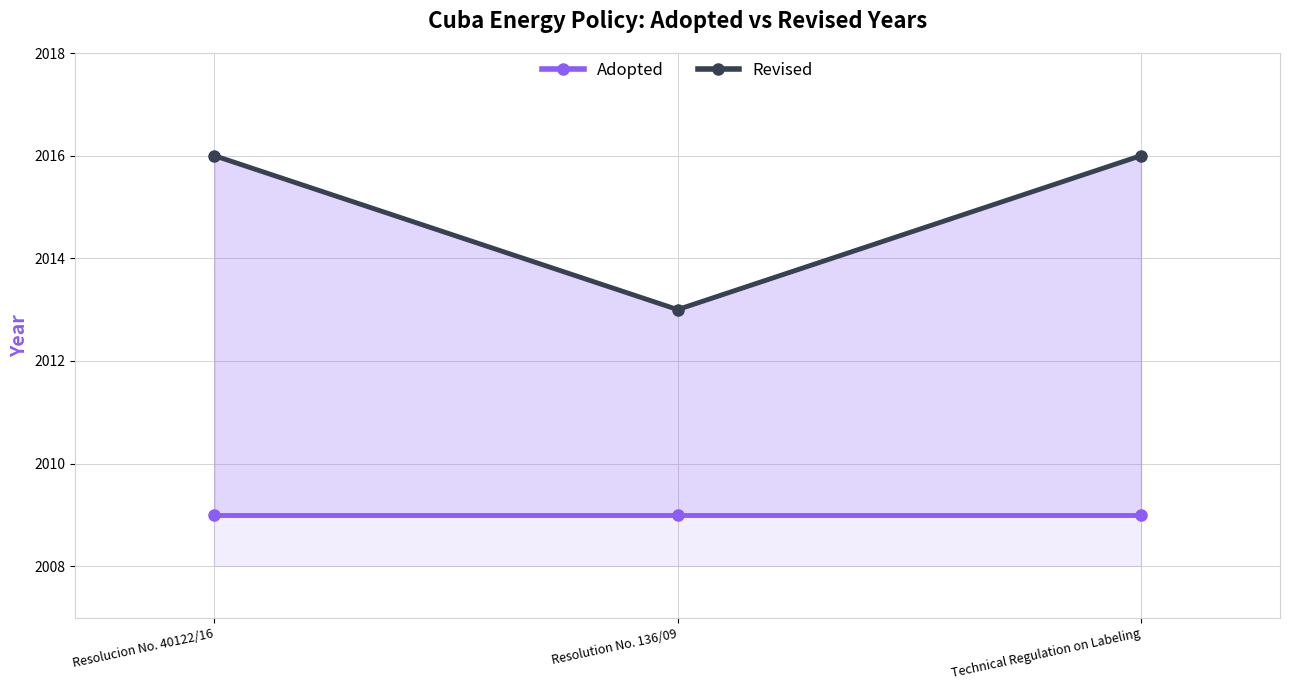

What is the difference between the highest and lowest values at Technical Regulation on Labeling?

7